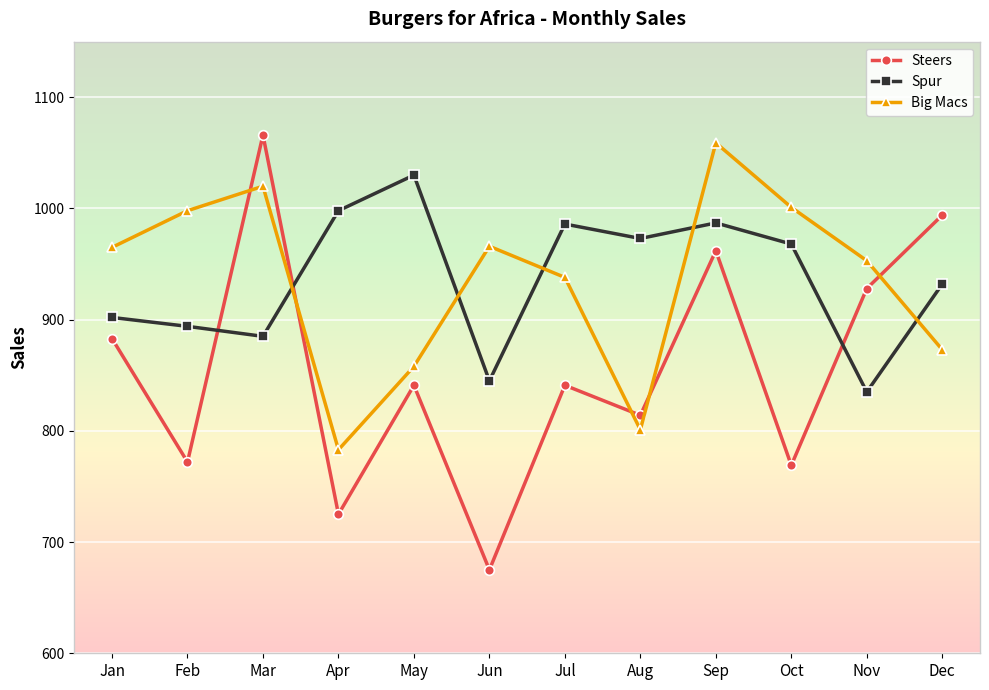

Is this an area chart (filled region under the line)?

No